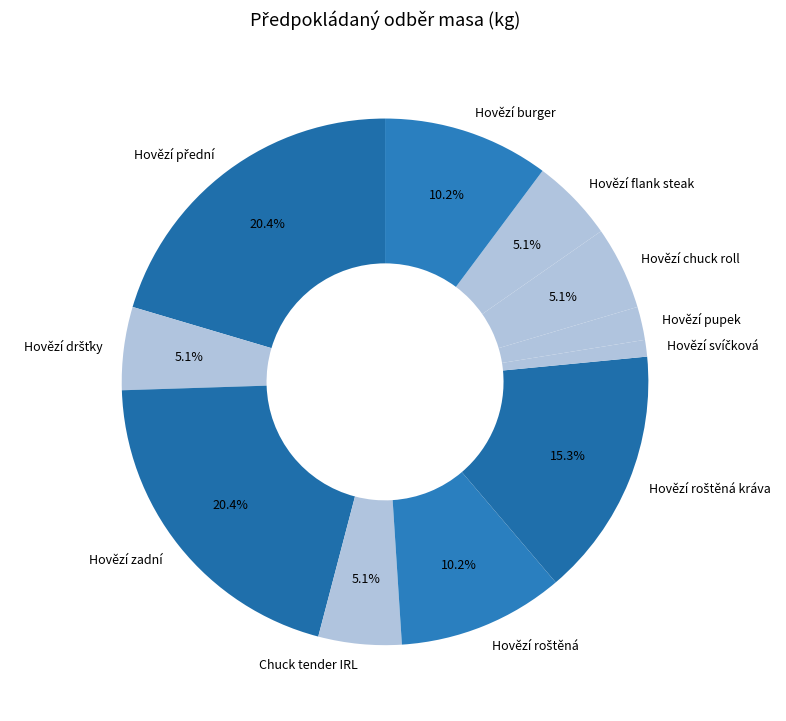

Does any single category account for the majority?

No